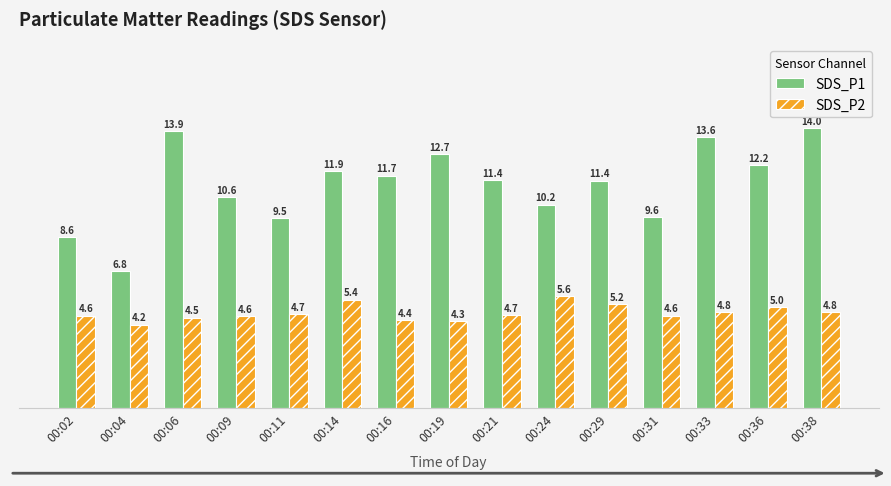

What is the difference between the maximum and minimum values in the SDS_P1 series?

7.2